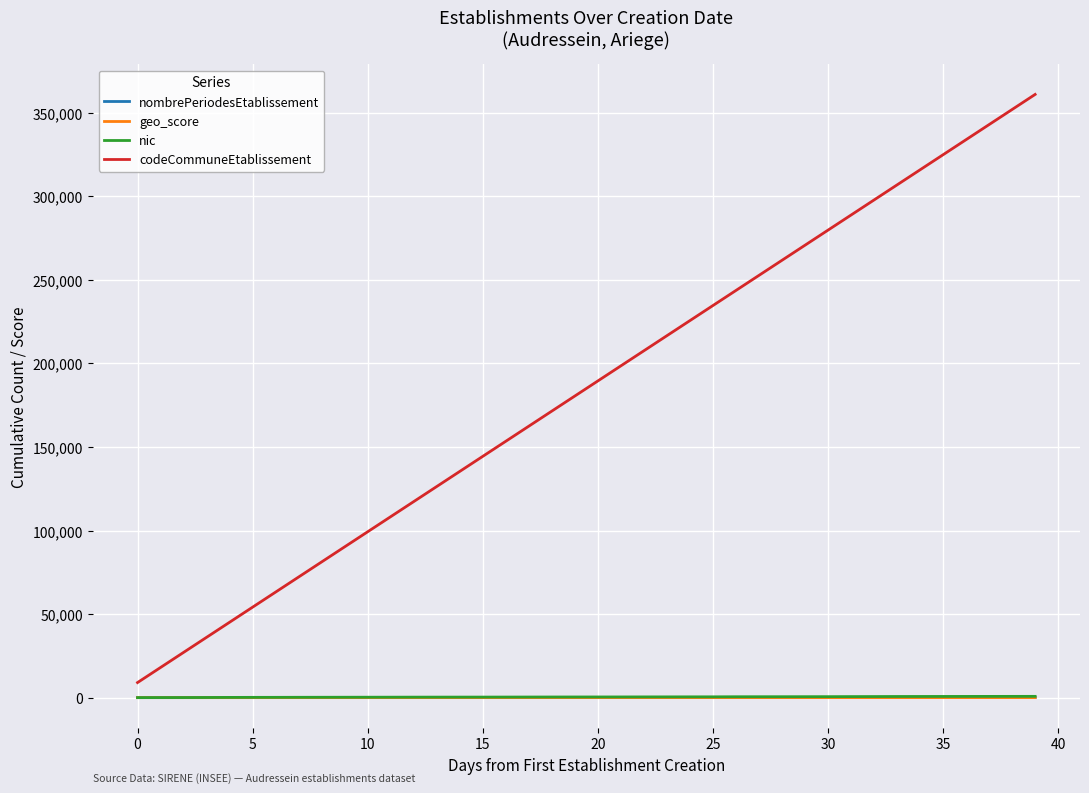

What is the maximum value shown in the chart?

361040.0